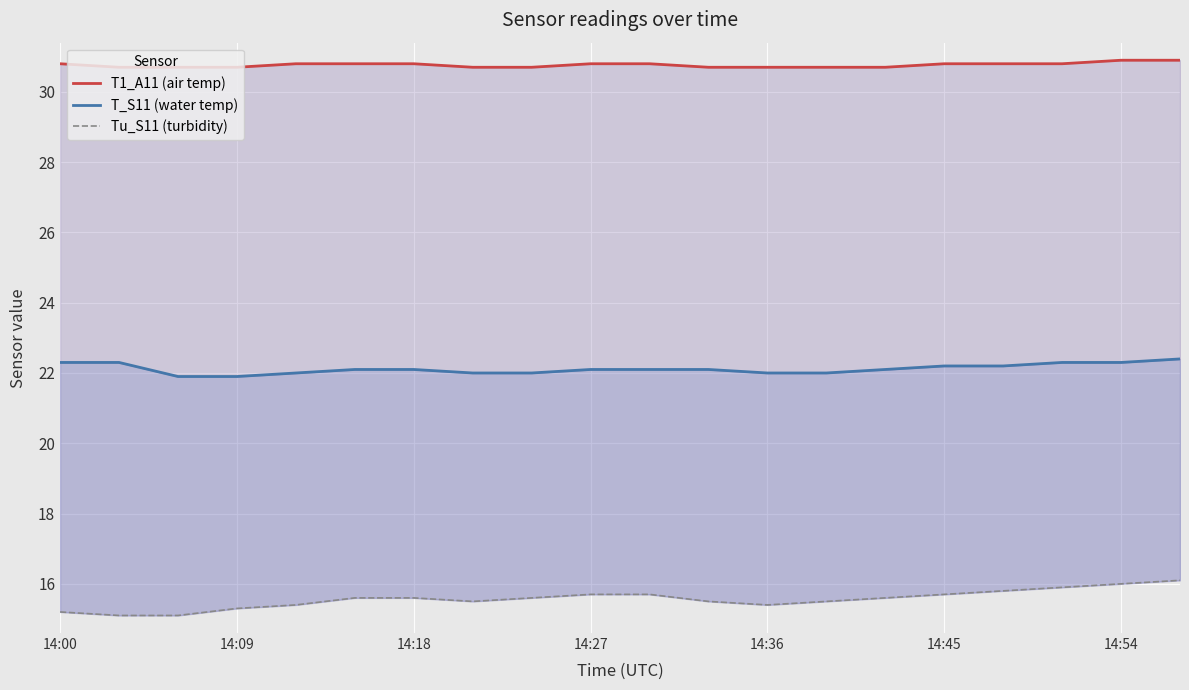

True or false: T_S11 (water temp) has more than 2 points higher than both neighbors.

False